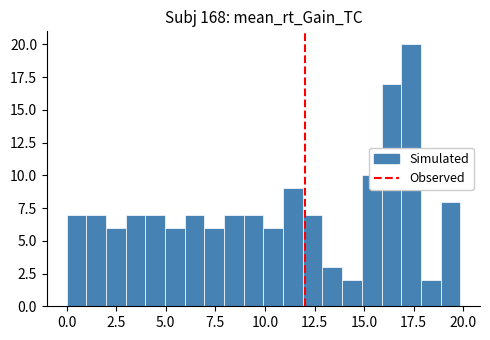

Around what value on the x-axis is the tallest bar? Give the approximate position of its centre, as read against the axis.

17.5